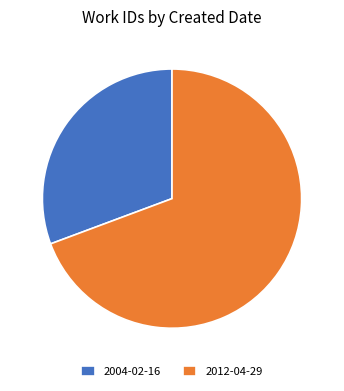

Which slice is the largest?

2012-04-29